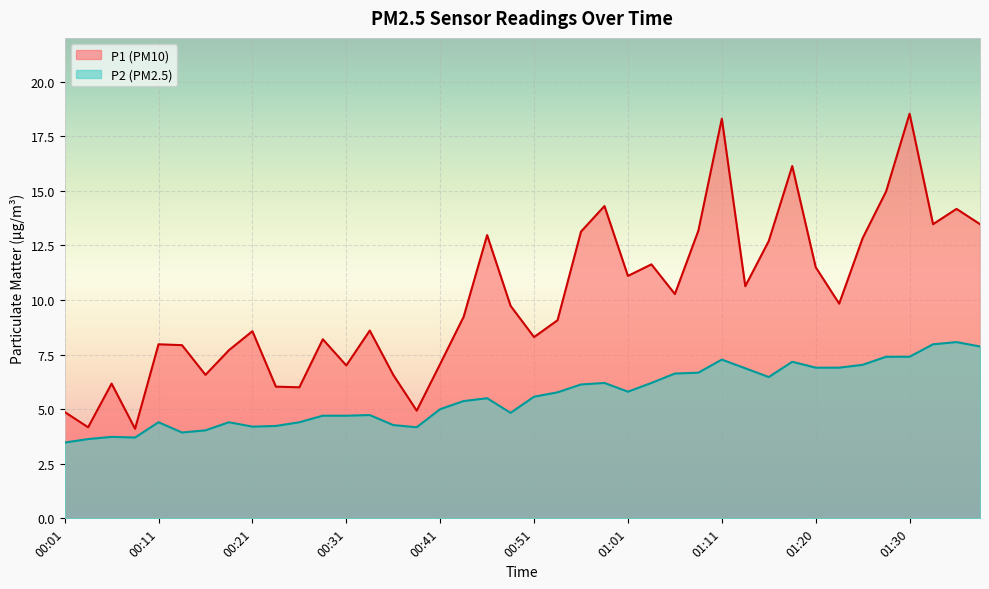

In P2, how many points are lower than both neighbors (excluding endpoints)?

7